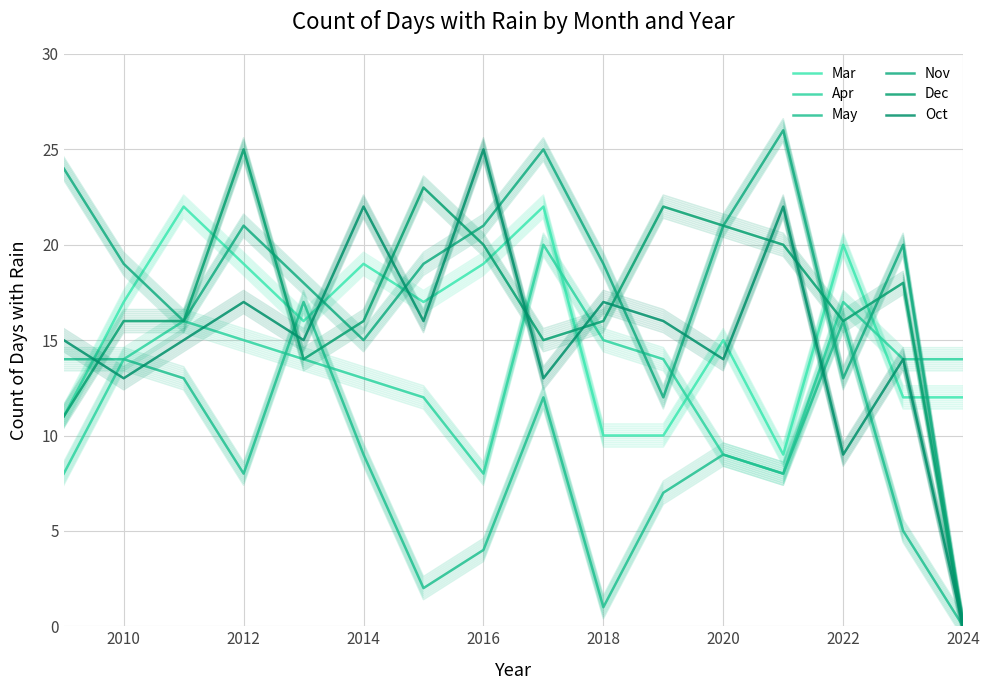

Which series has the largest range (max minus min)?

Nov